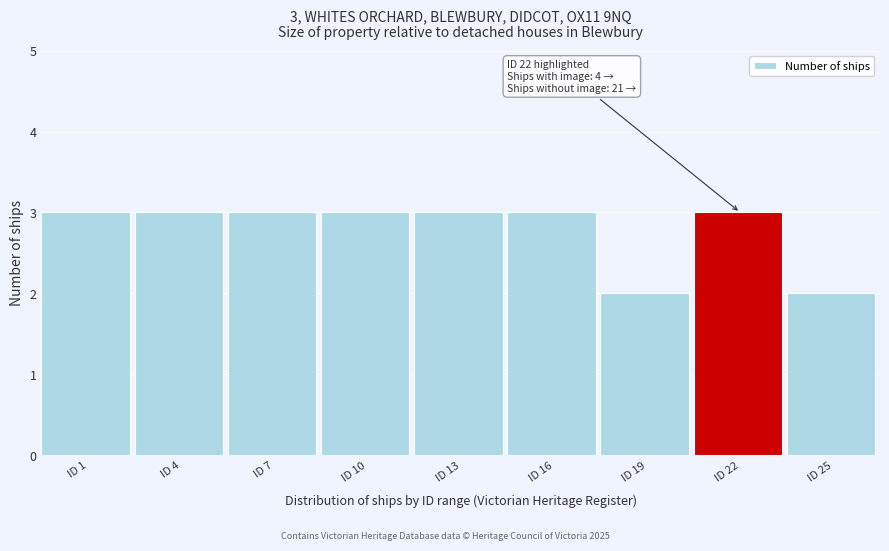

Reading left to right, transcribe all the data shown in this chart.

3	3	3	3	3	3	2	3	2